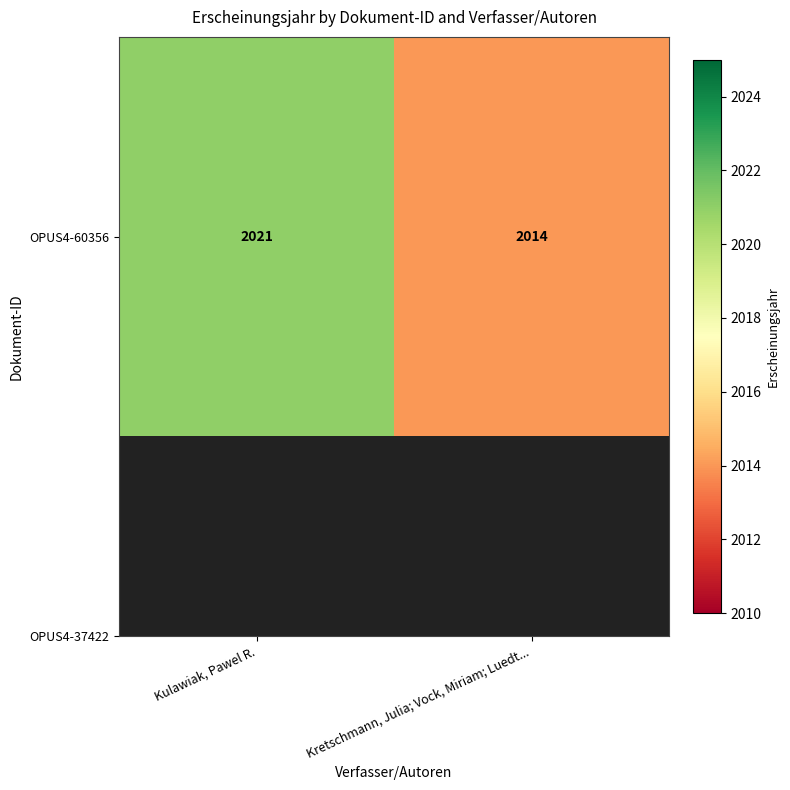

Which label corresponds to the largest value in the chart?

Kulawiak, Pawel R.